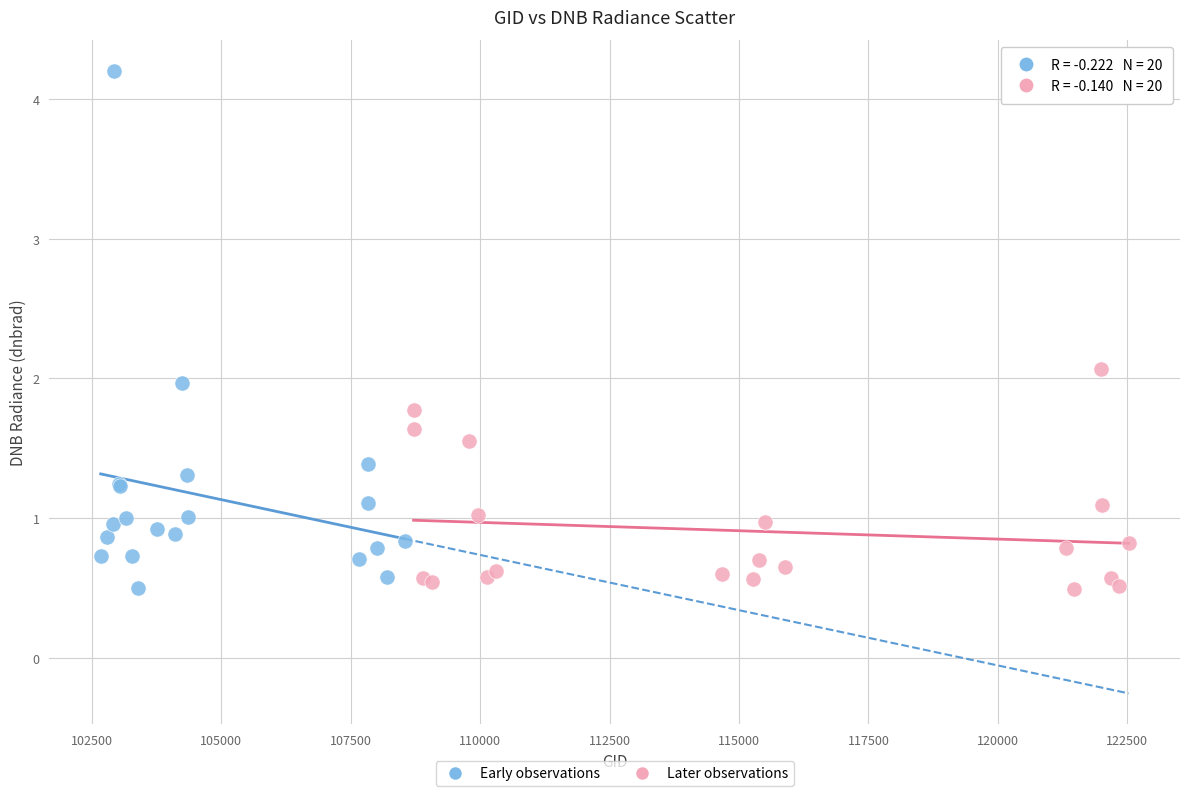

Which series has the widest spread of Y values?

Early observations